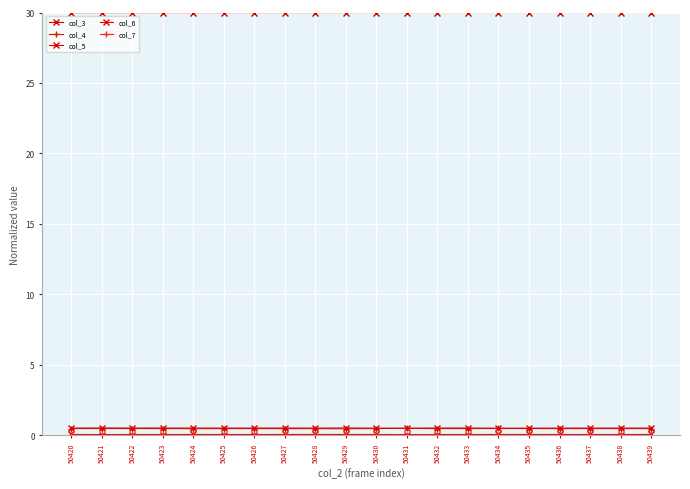

What is the highest value of the col_6 series?

0.1